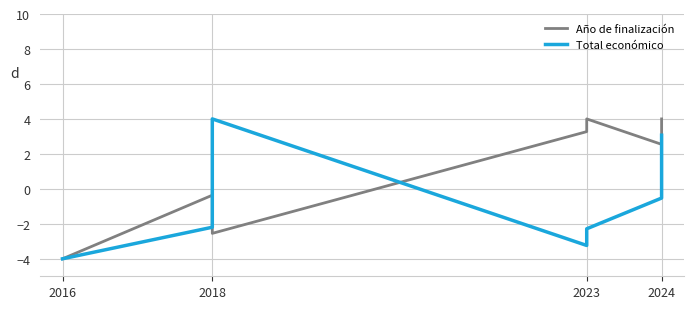

At which label is Año de finalización closest to 0?

2018